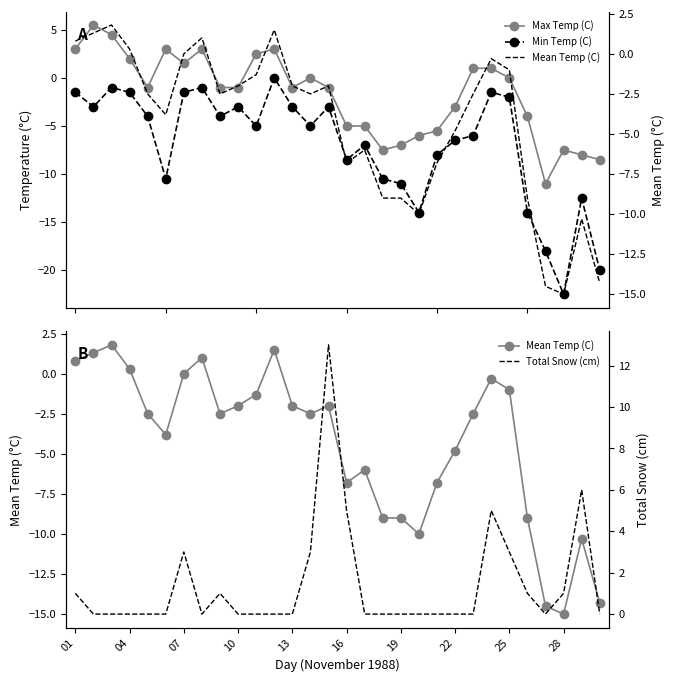

How many series are shown in this chart?

4